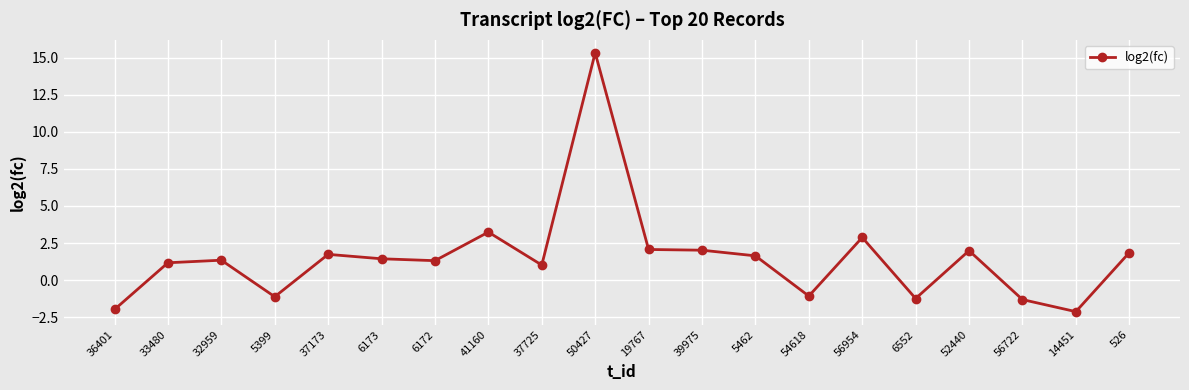

Between 5462 and 56954, which is larger?

56954